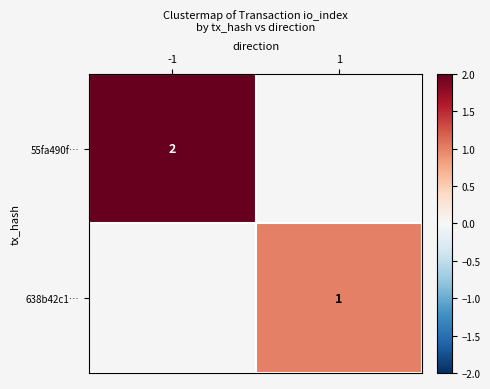

At how many categories does at least one series exceed 1?

1